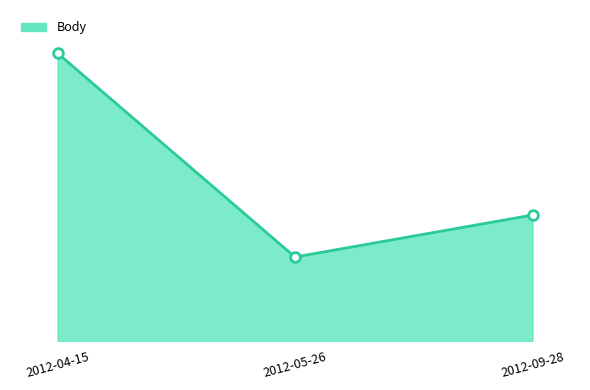

At which category does the chart reach its minimum across all series?

2012-05-26